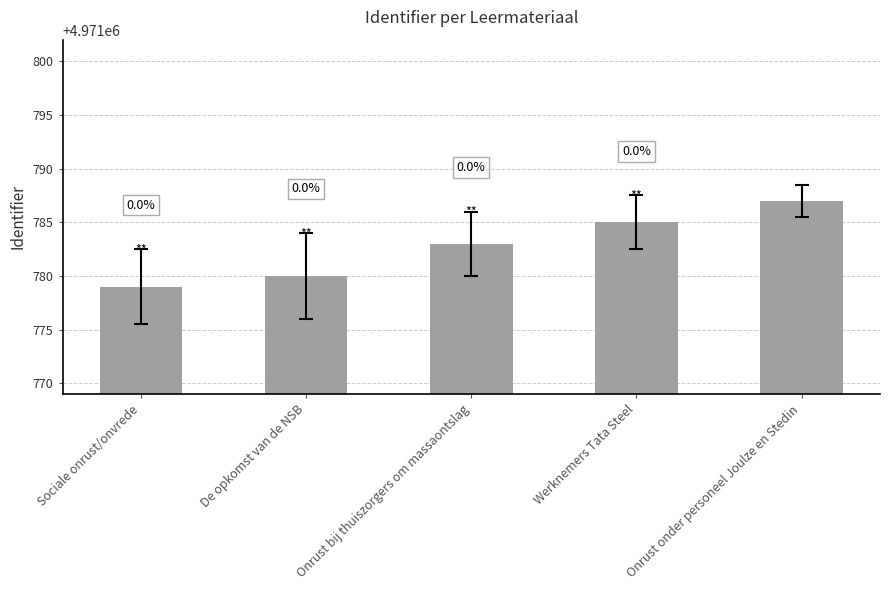

How many bars are there in total?

5